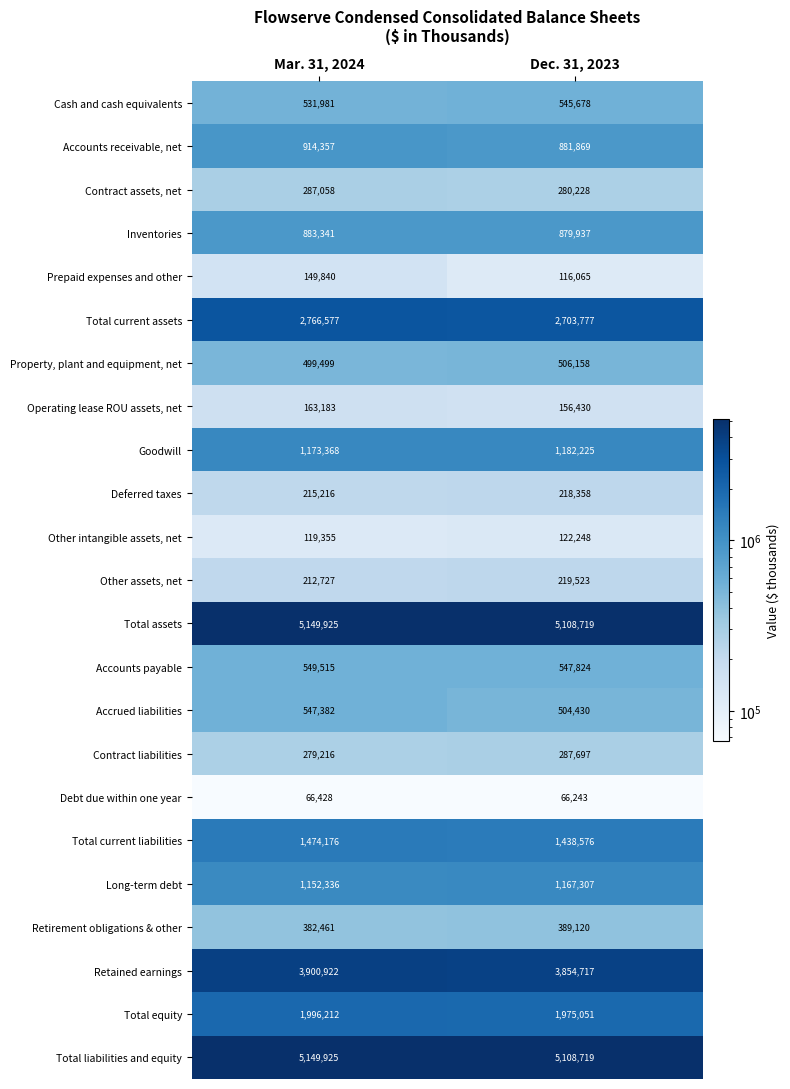

Read the Debt due within one year value at Dec. 31, 2023, to the nearest 5.

66245